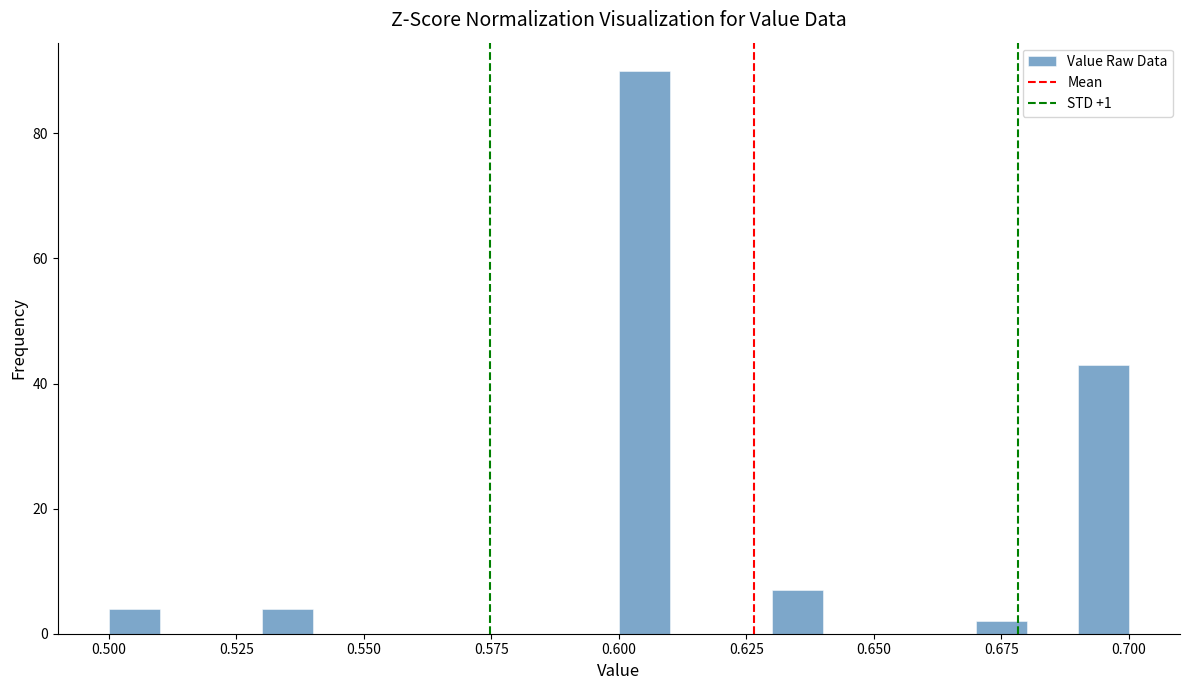

Around what value on the x-axis is the tallest bar? Give the approximate position of its centre, as read against the axis.

0.605